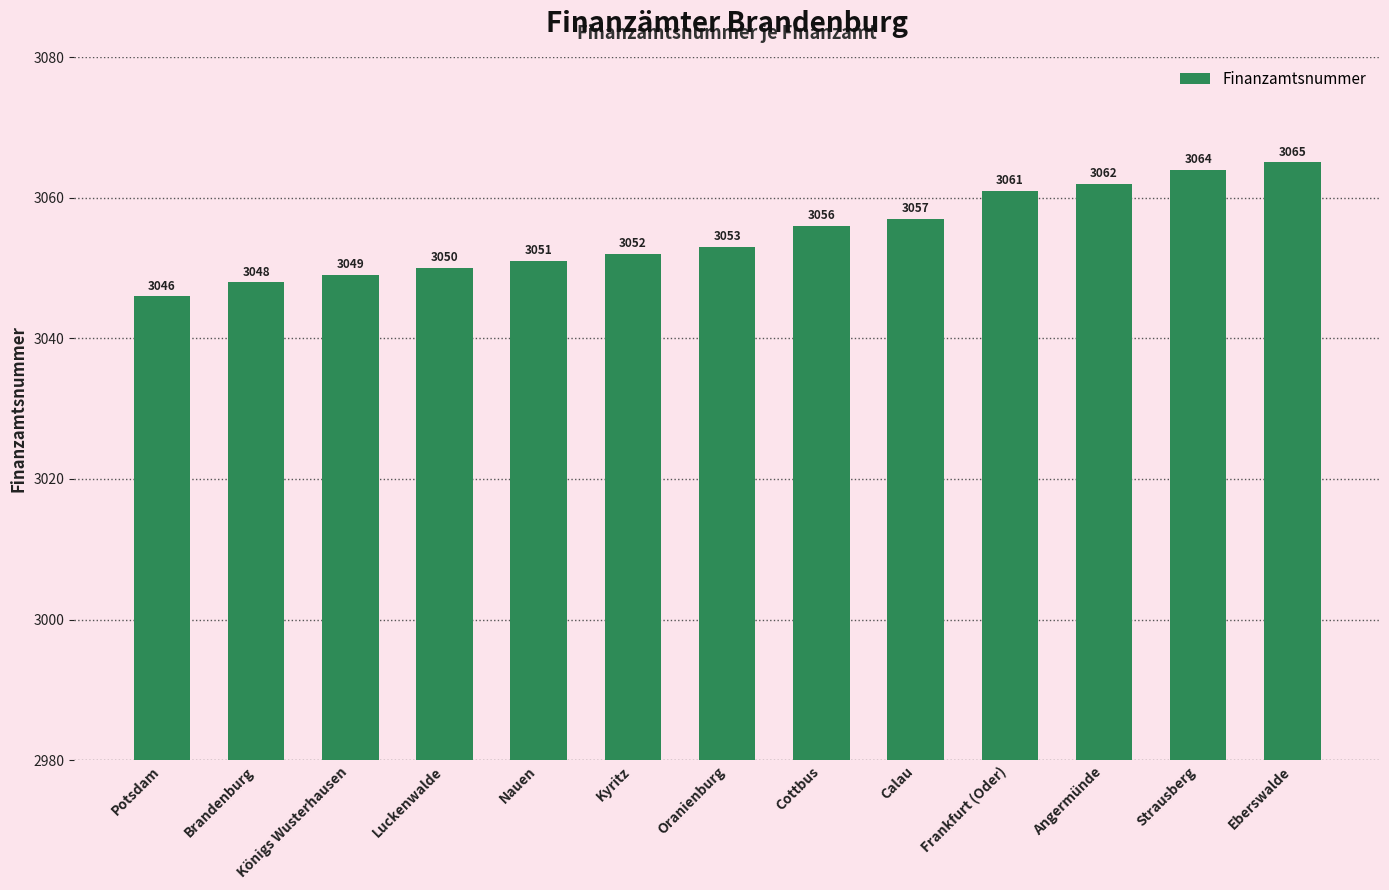

Reading right to left, extract all data points from this chart.

Eberswalde=3065	Strausberg=3064	Angermünde=3062	Frankfurt (Oder)=3061	Calau=3057	Cottbus=3056	Oranienburg=3053	Kyritz=3052	Nauen=3051	Luckenwalde=3050	Königs Wusterhausen=3049	Brandenburg=3048	Potsdam=3046